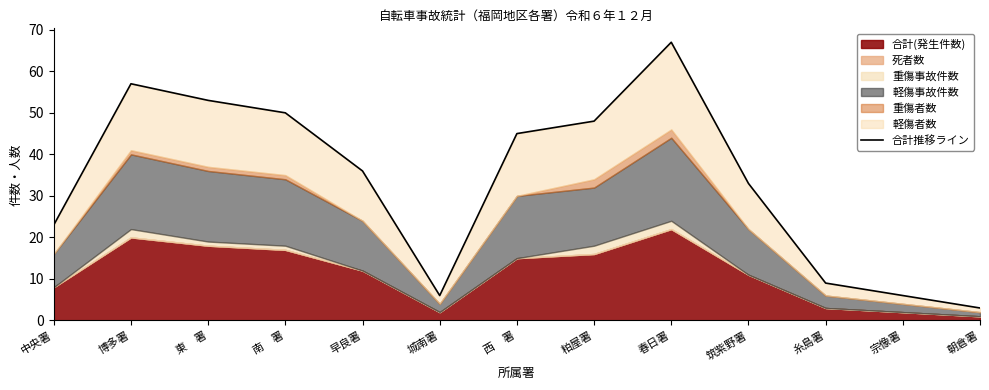

Does the chart have visible grid lines?

No